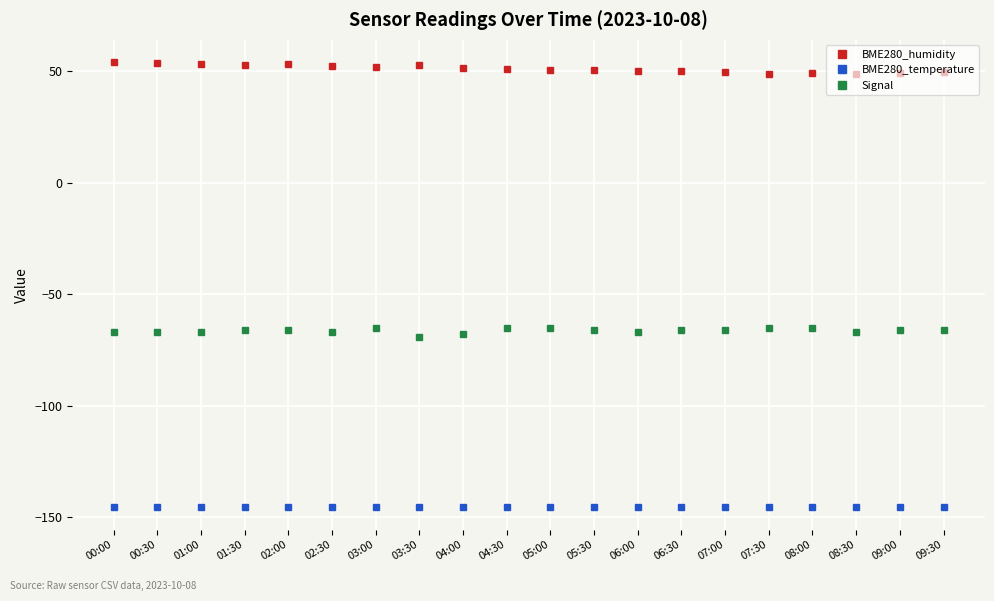

What is the minimum value shown in the chart?

-145.6